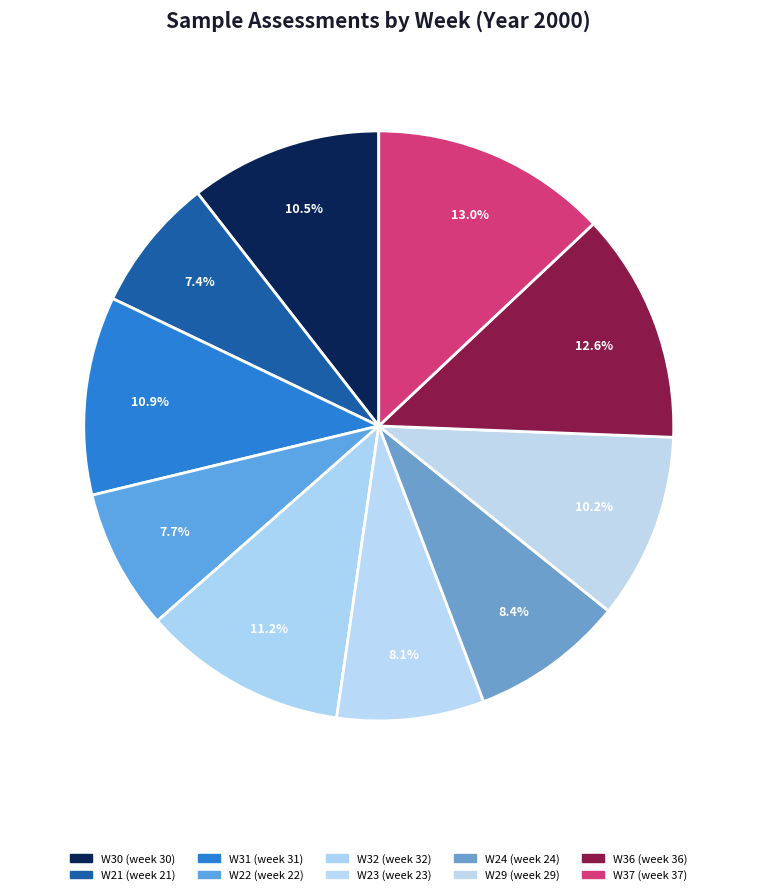

How many segments does this pie chart have?

10